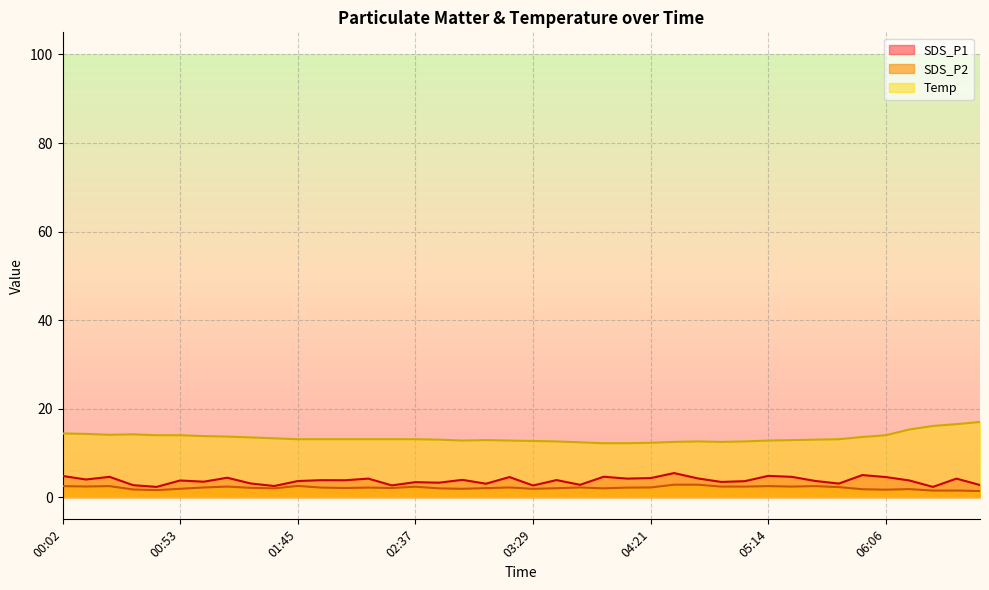

Which series changed the most between 00:12 and 04:31?

Temp